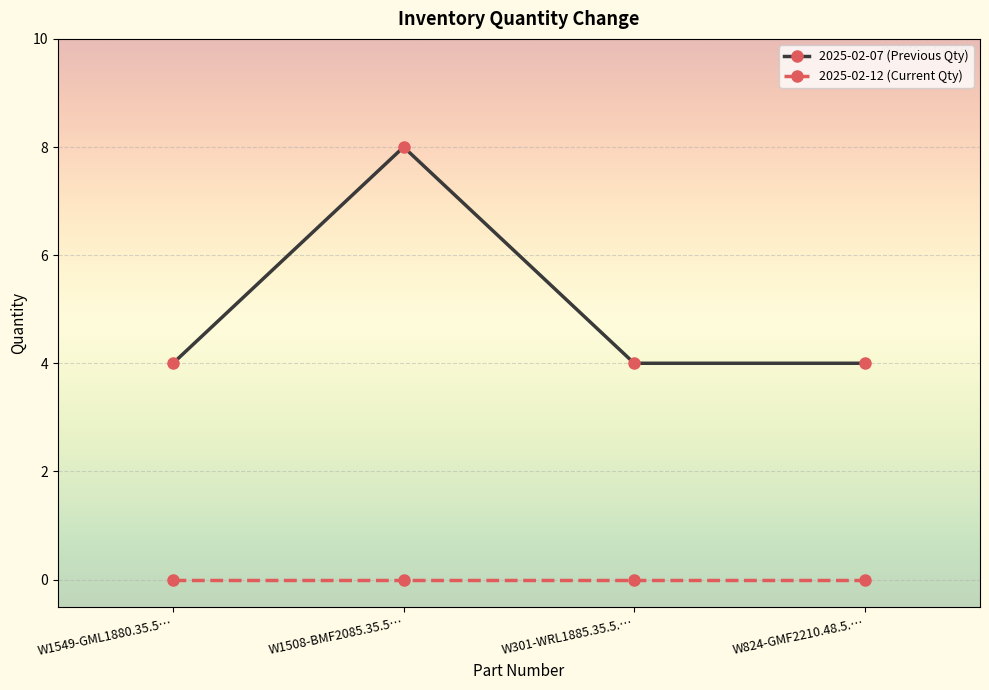

Does the chart display data point markers on the line(s)?

Yes